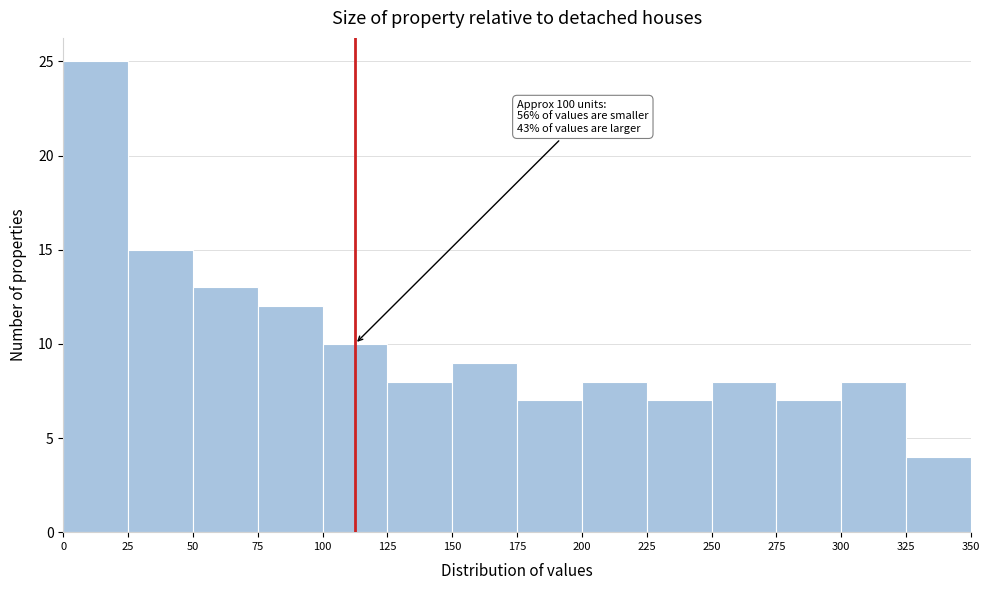

Over which range of the x-axis is the bar tallest?

0 to 25